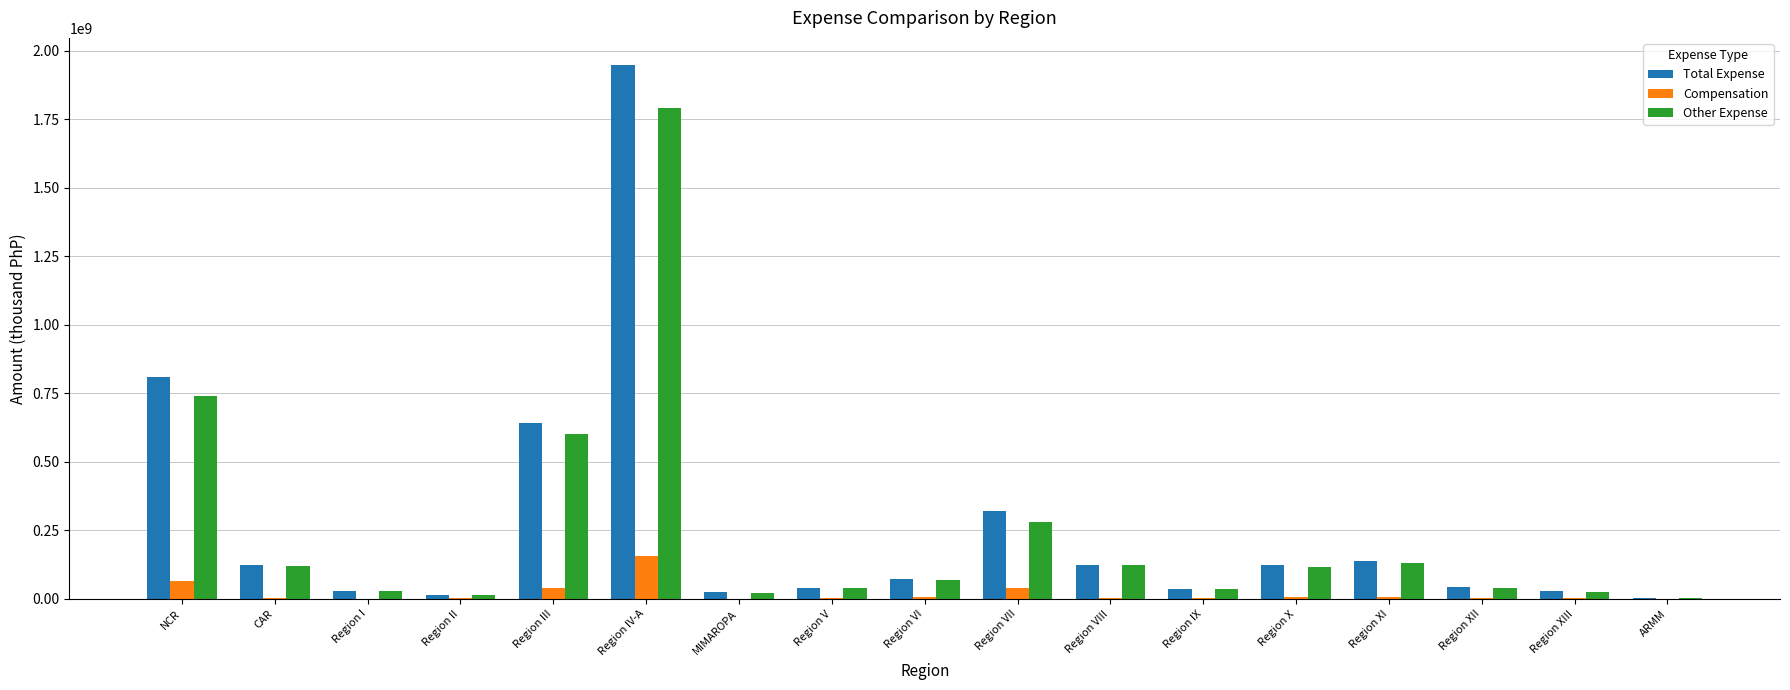

What is the highest value of the Compensation series?

157659954.1